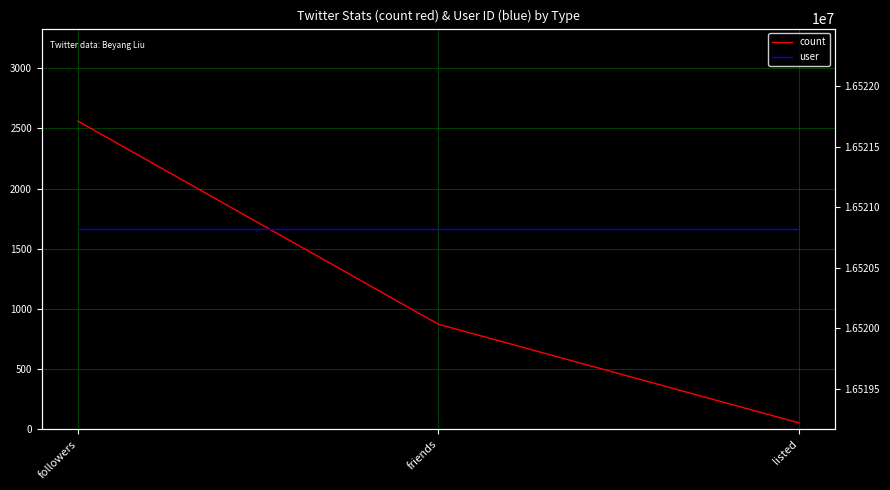

True or false: user has a value of 16520821 at followers.

True